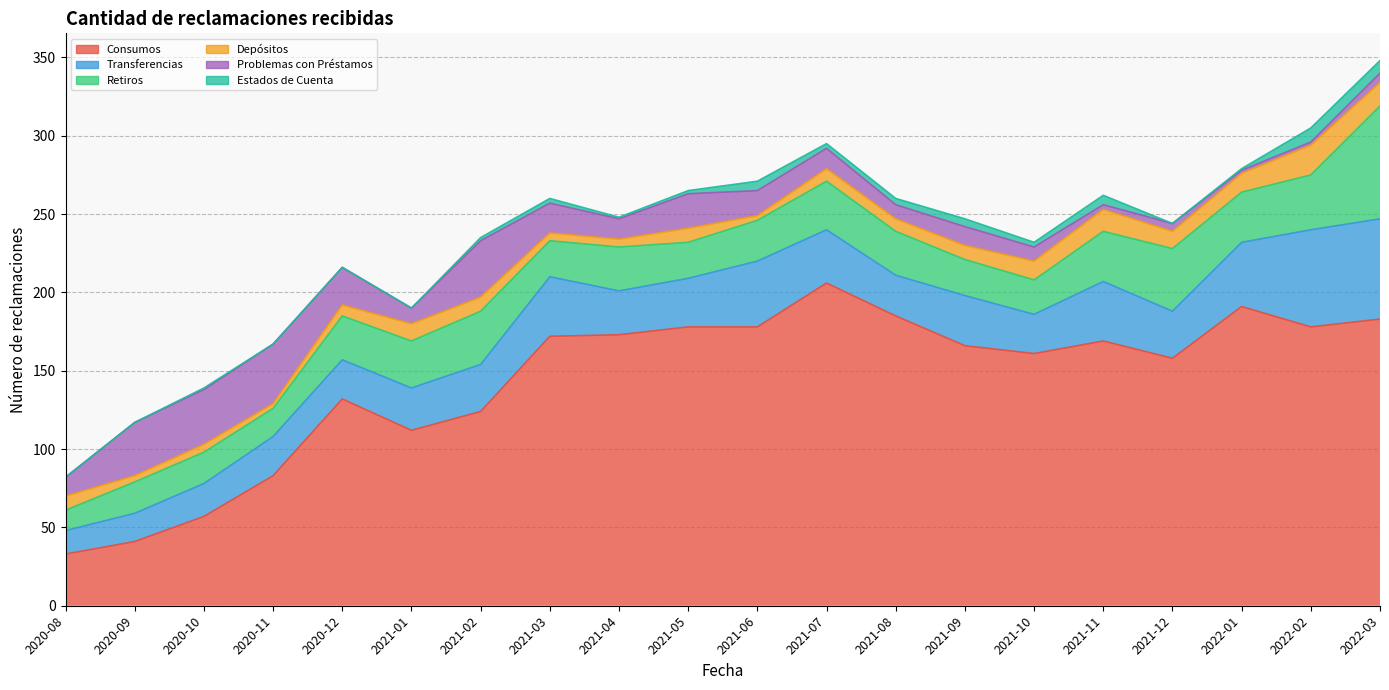

At which category is the sum across all series the highest?

2022-03